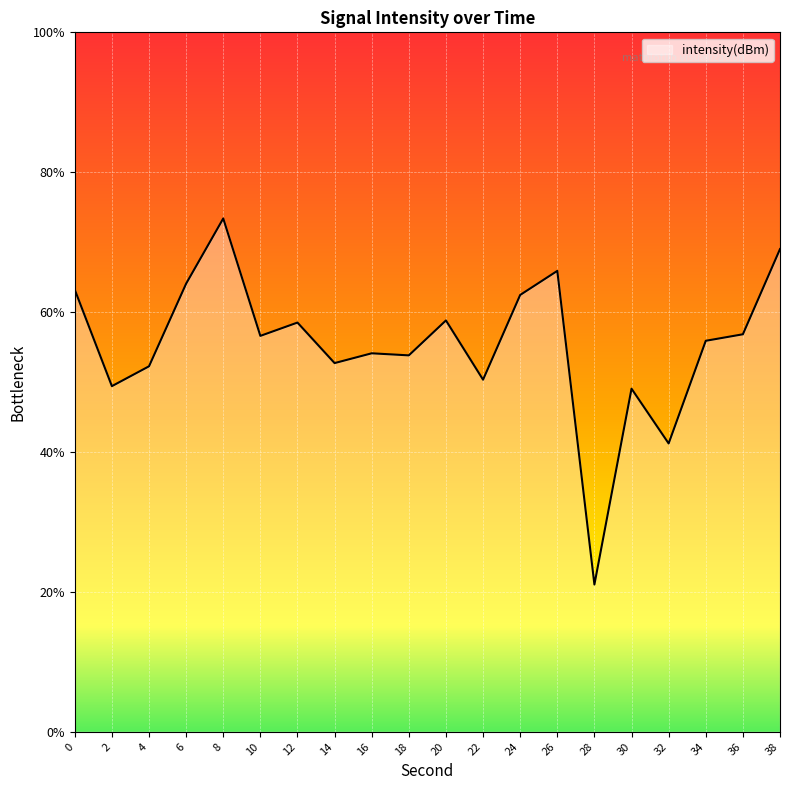

Does the chart display data point markers on the line(s)?

No